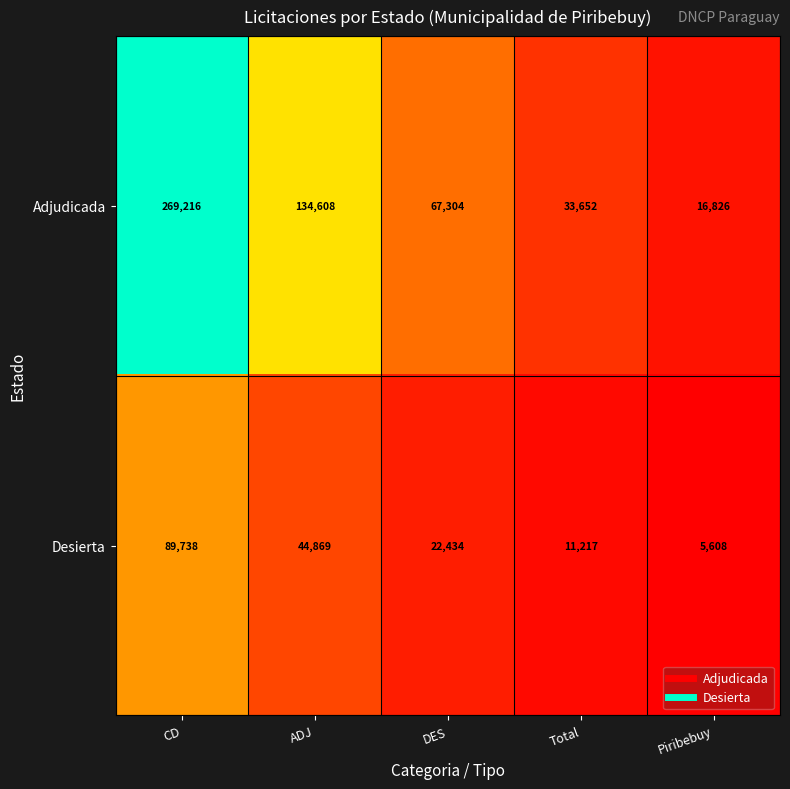

What is the difference between the maximum and second lowest values in the Adjudicada series?

235564